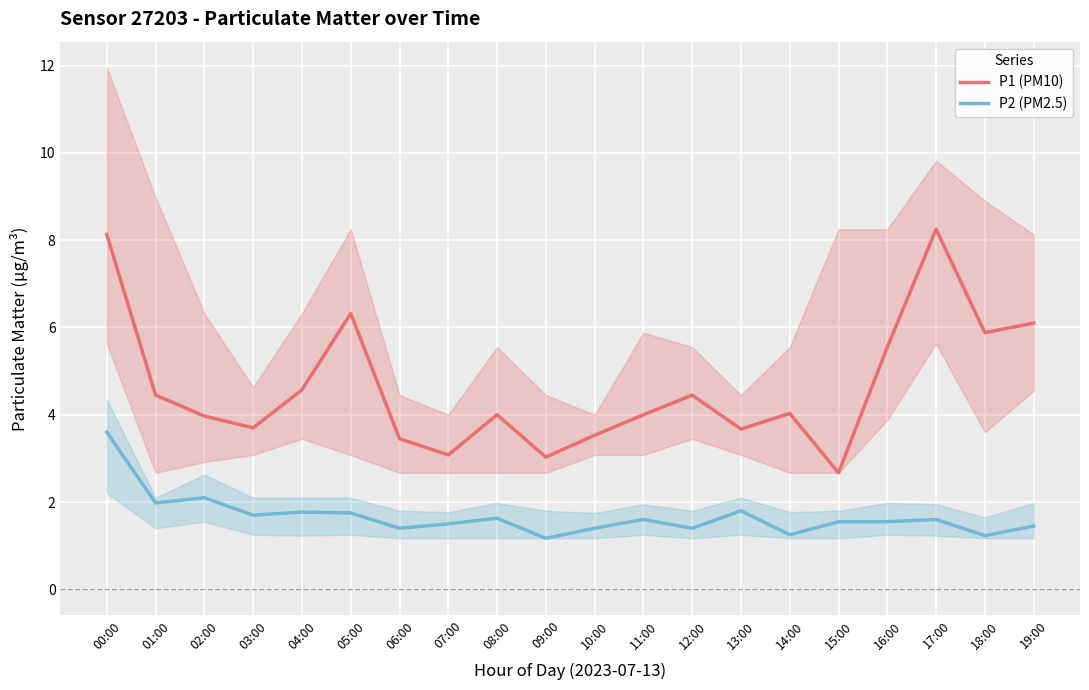

True or false: P1 (PM10) and P2 (PM2.5) intersect in this chart.

False